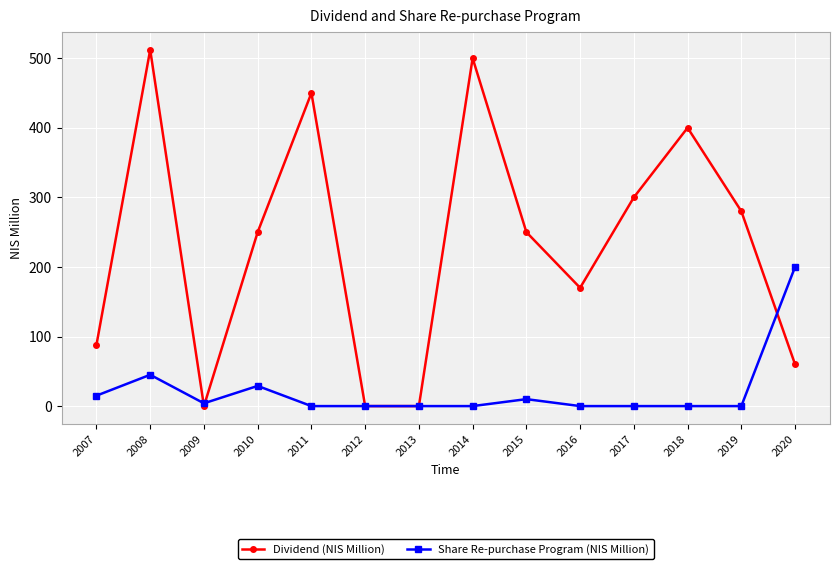

How many data points in Dividend (NIS Million) are less than 250?

6